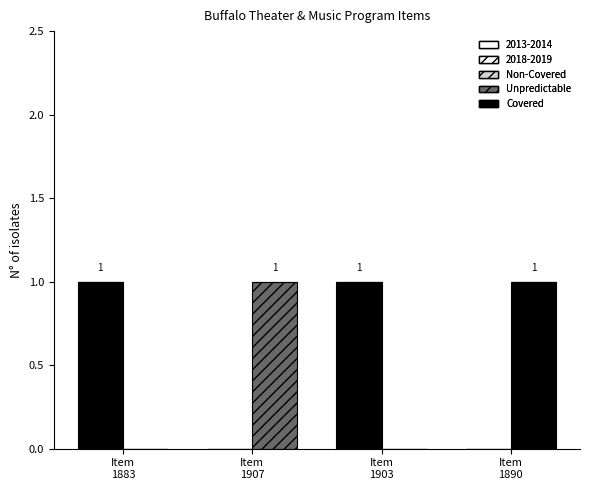

Are the bars grouped side by side (vs. stacked)?

Yes